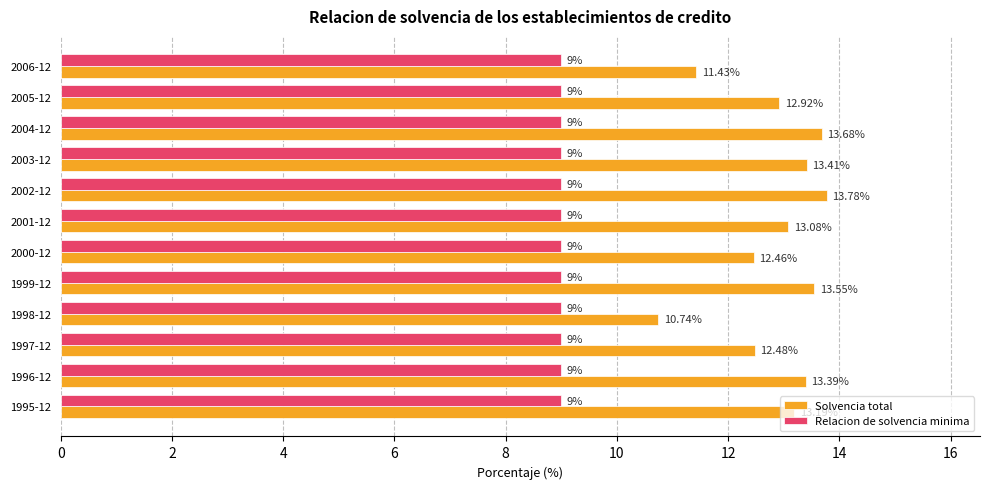

Rank the series by their maximum value, from highest to lowest.

Solvencia total, Relacion de solvencia minima